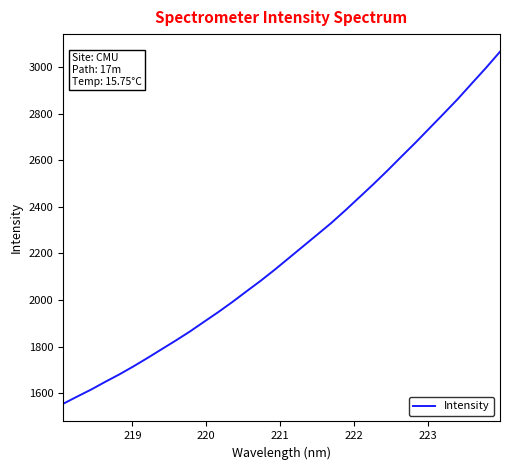

What is the smallest value displayed?

1554.4